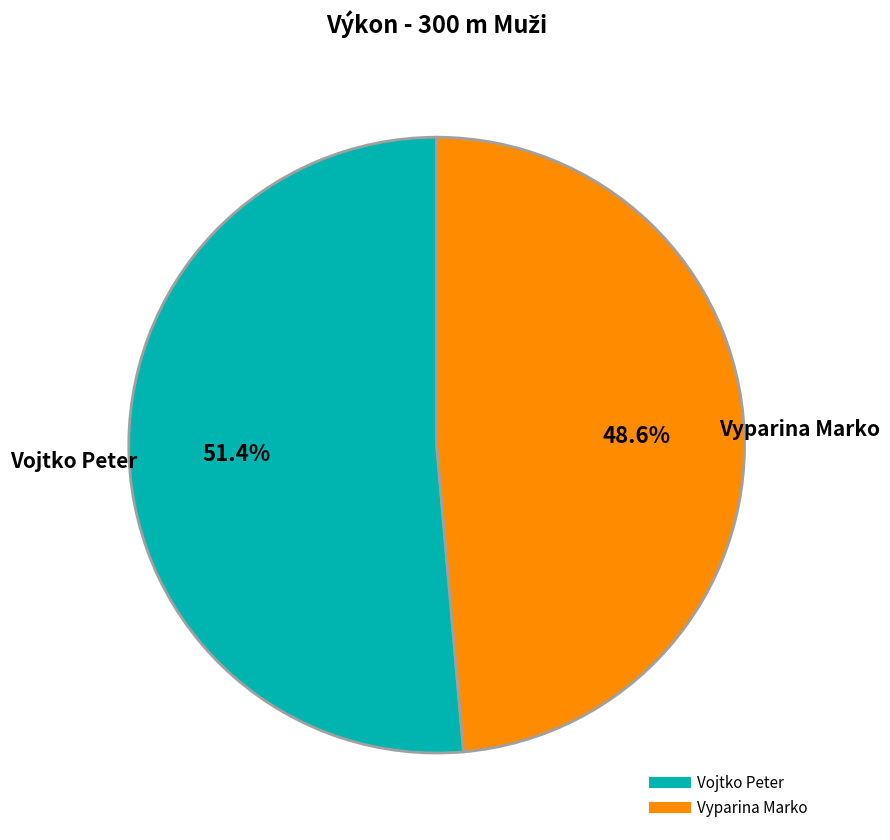

What is the smallest slice in the pie chart?

Vyparina Marko